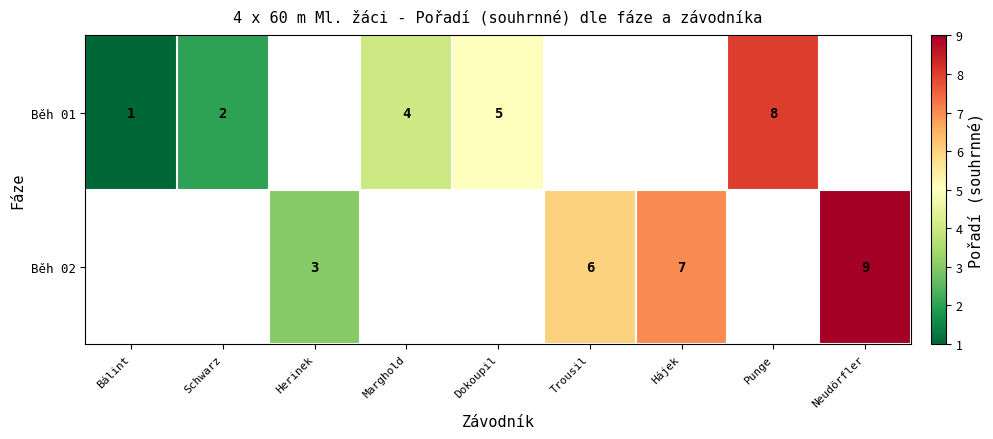

What is the sum of the Běh 02 values at Herinek and Trousil?

9